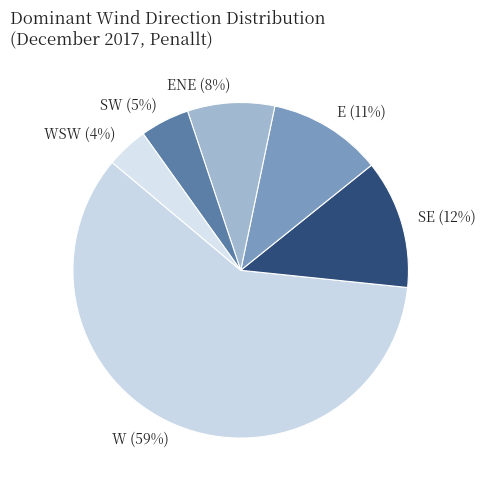

How many segments does this pie chart have?

6